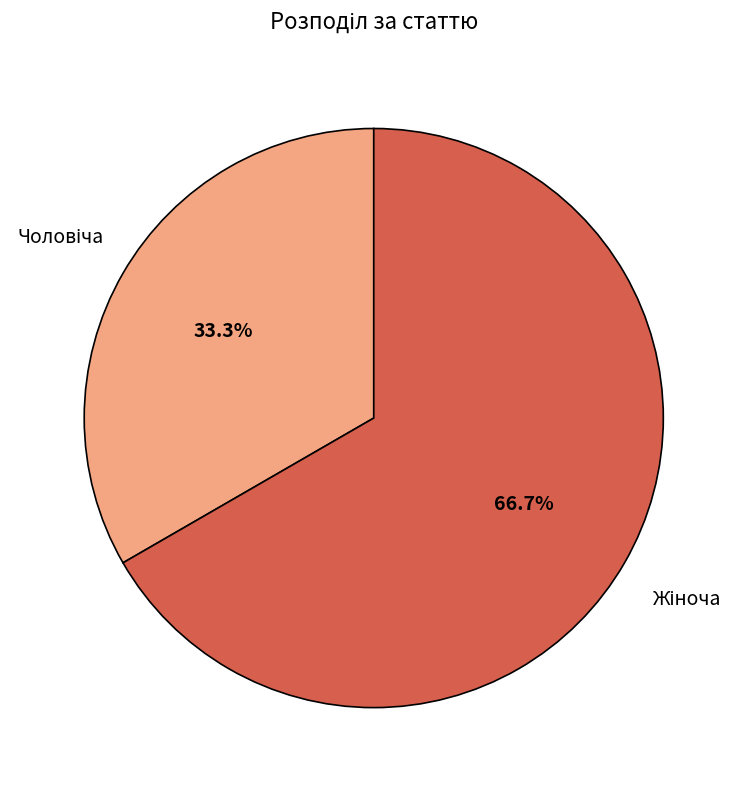

Does any single category account for the majority?

Yes